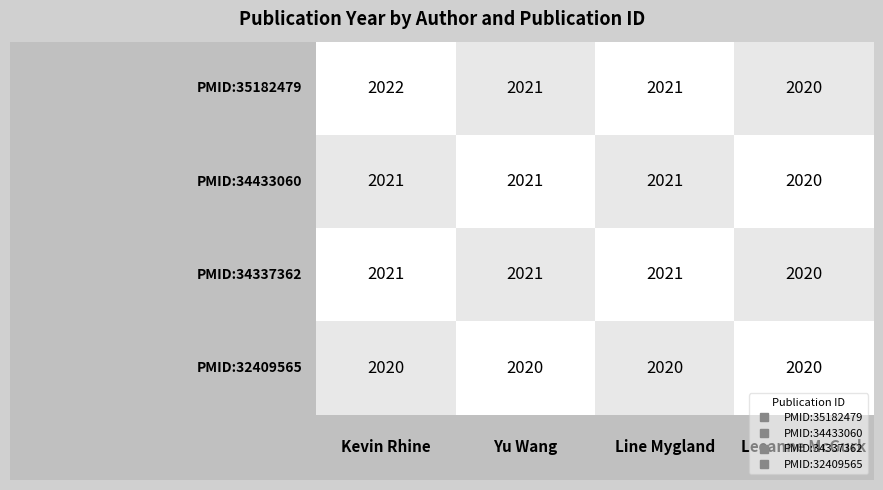

What is the greatest value displayed?

2022